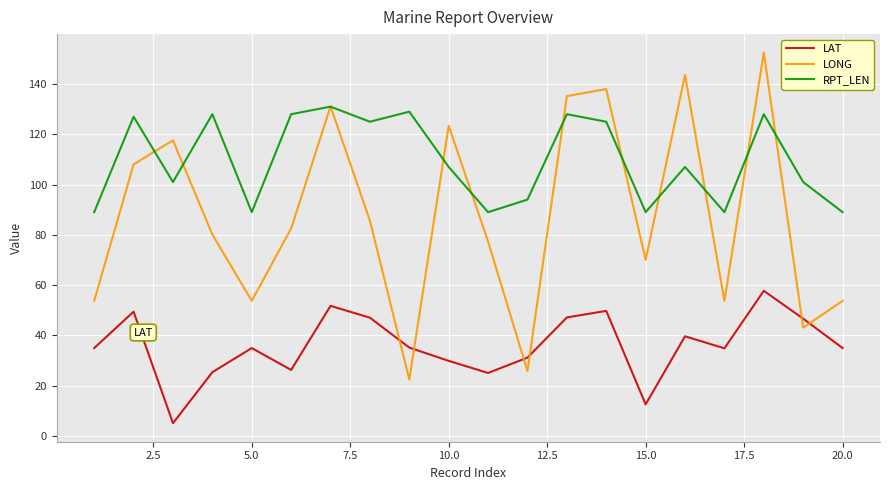

Which series has the largest range (max minus min)?

LONG